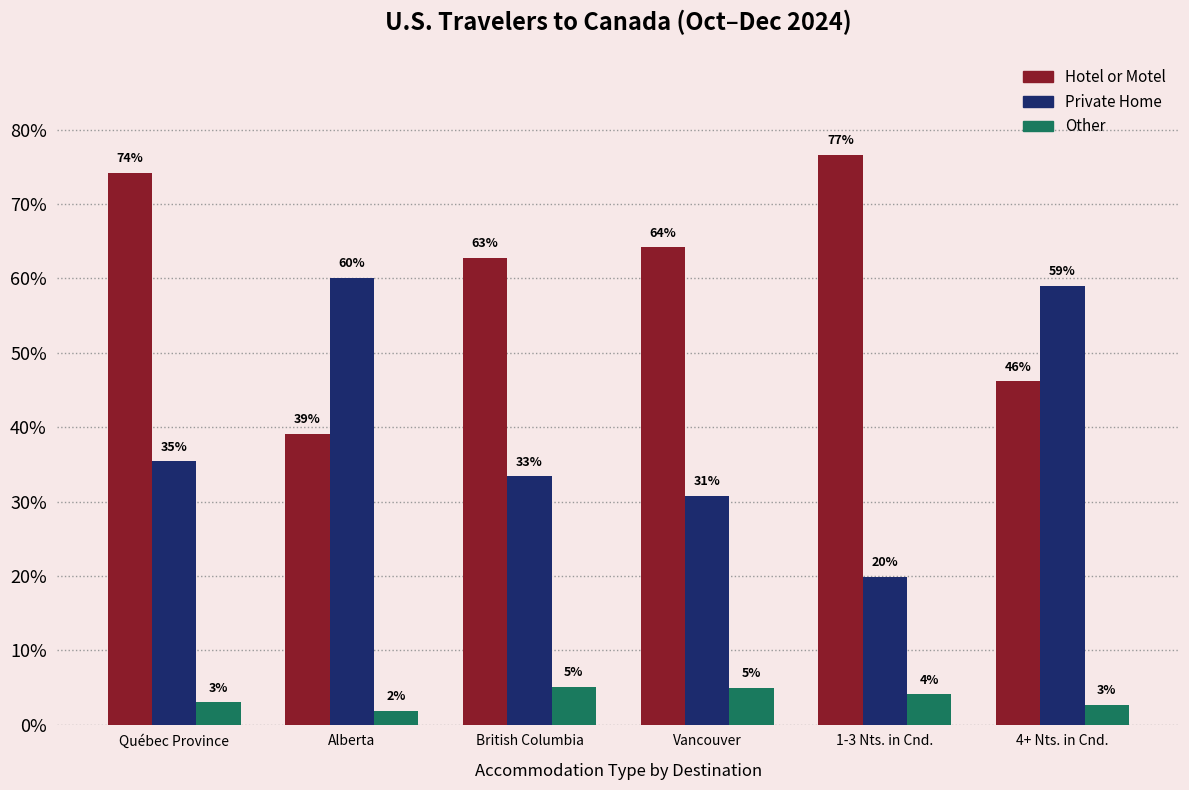

Are the bars horizontal?

No